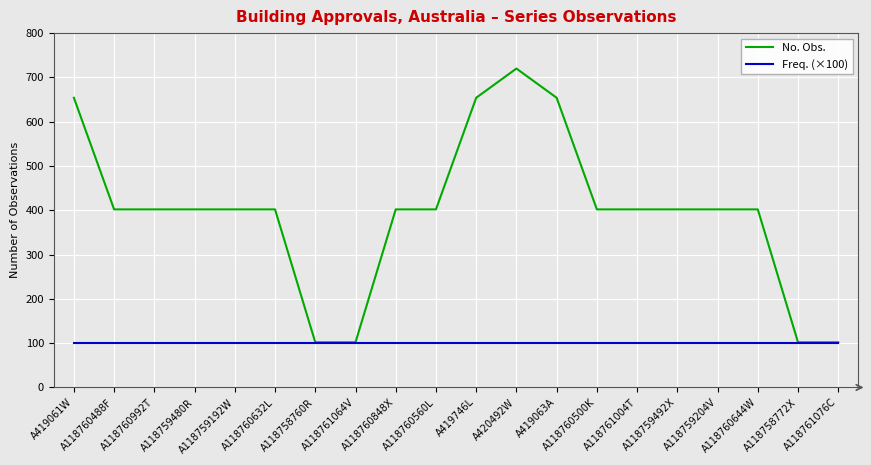

What is the lowest value of the No. Obs. series?

102